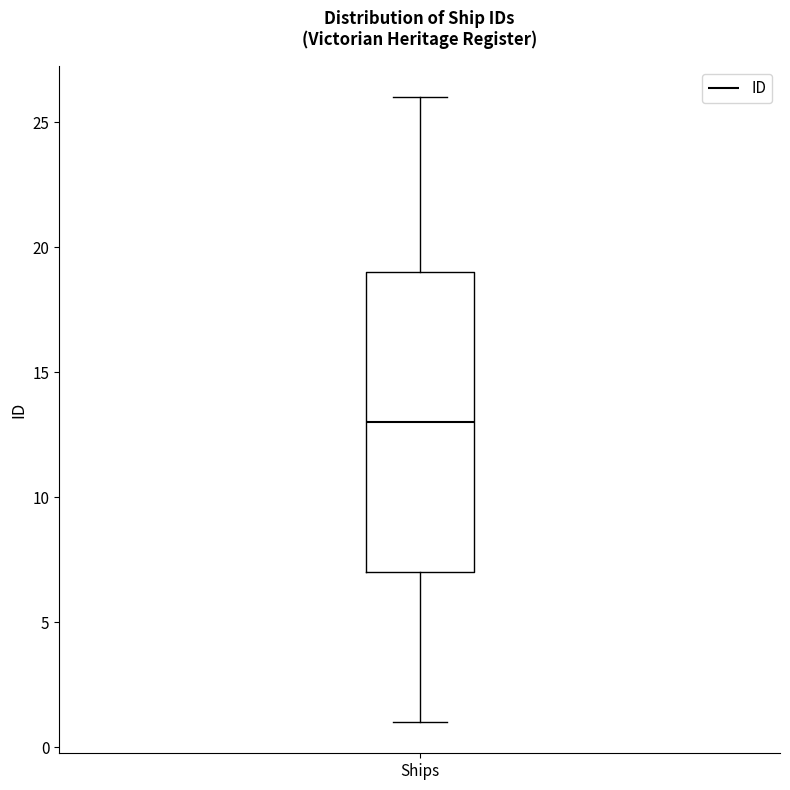

Where is the lower edge of the box for Ships on the y-axis? The values are not printed on the chart, so give them approximately, as read against the axis.

7